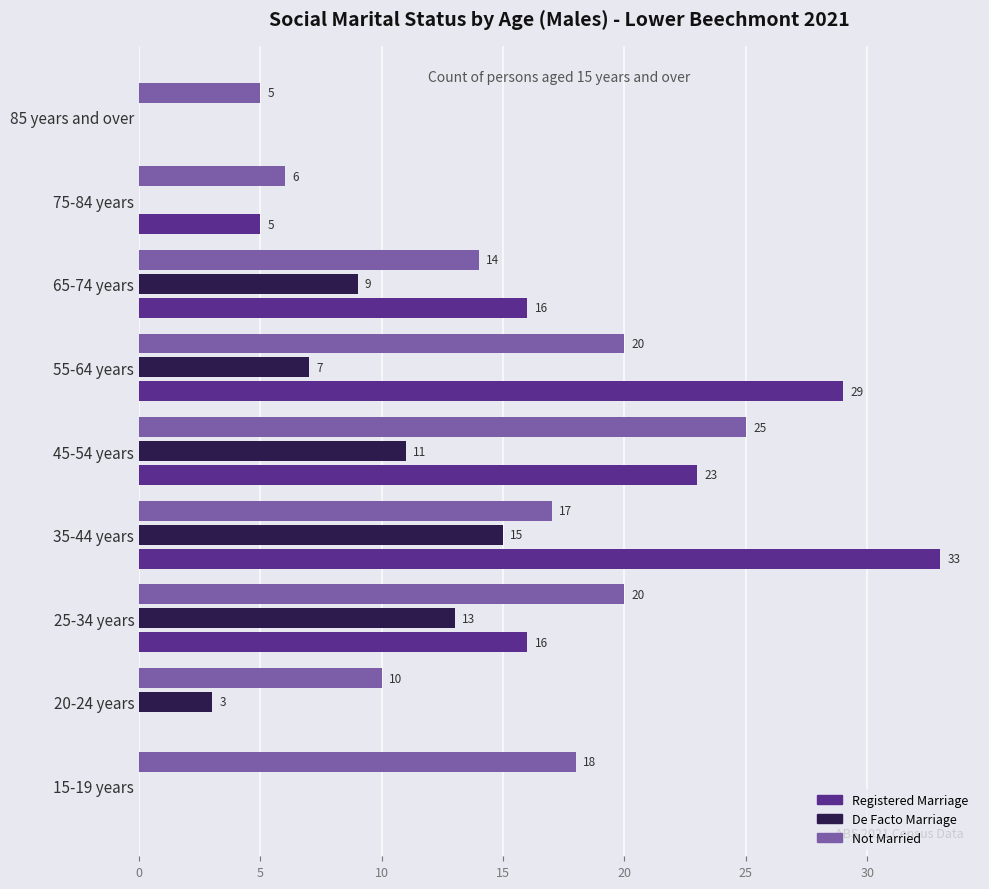

At which label does Not Married reach its peak?

45-54 years